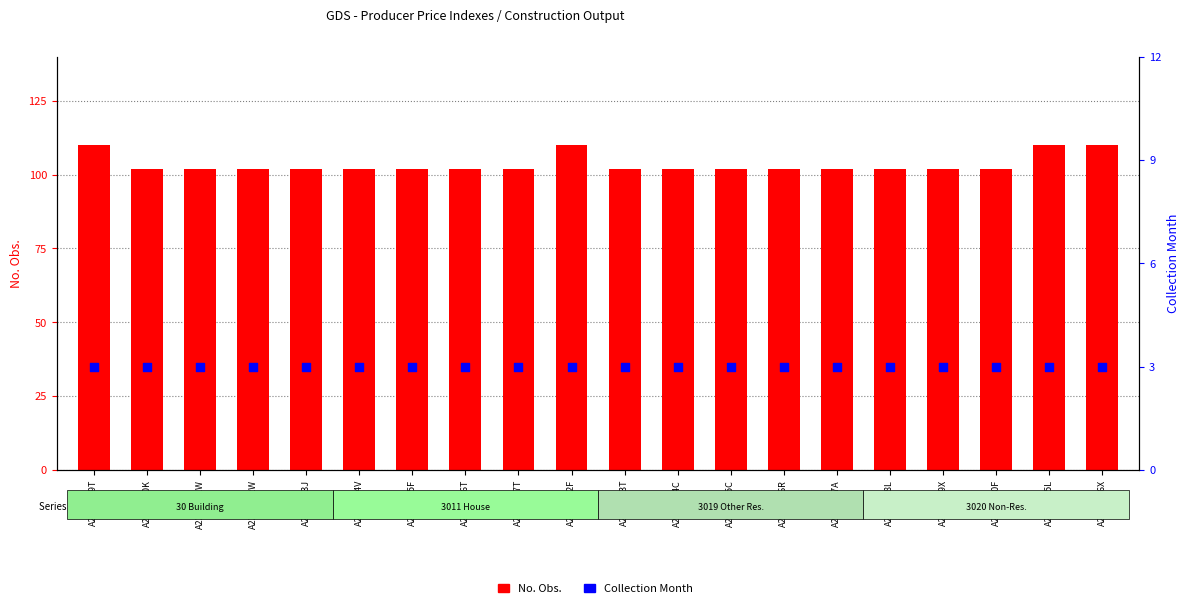

Which series contains the lowest Y value?

Collection Month